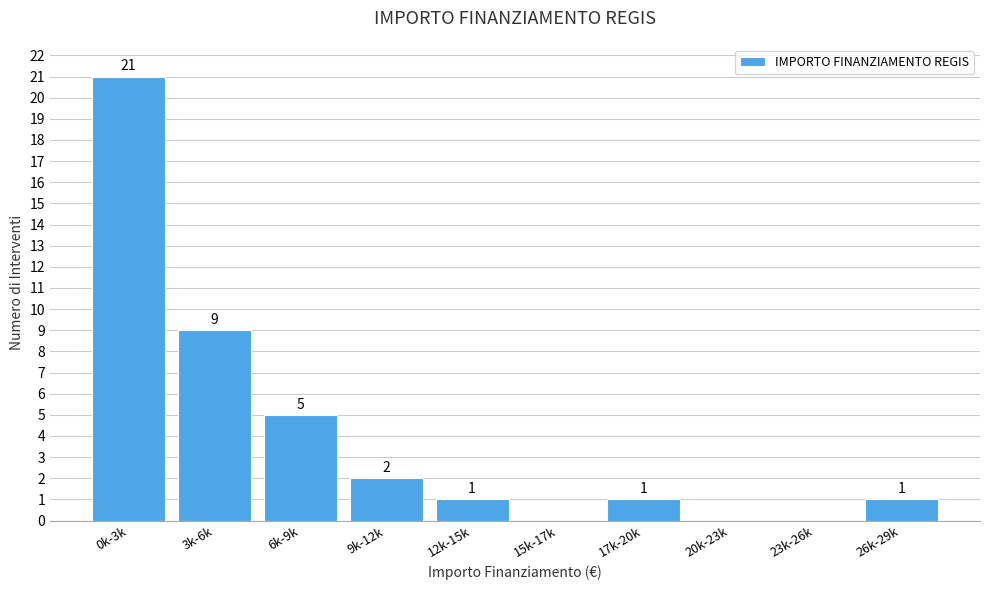

Reading left to right, transcribe all the data shown in this chart.

0k-3k=21	3k-6k=9	6k-9k=5	9k-12k=2	12k-15k=1	15k-17k=0	17k-20k=1	20k-23k=0	23k-26k=0	26k-29k=1